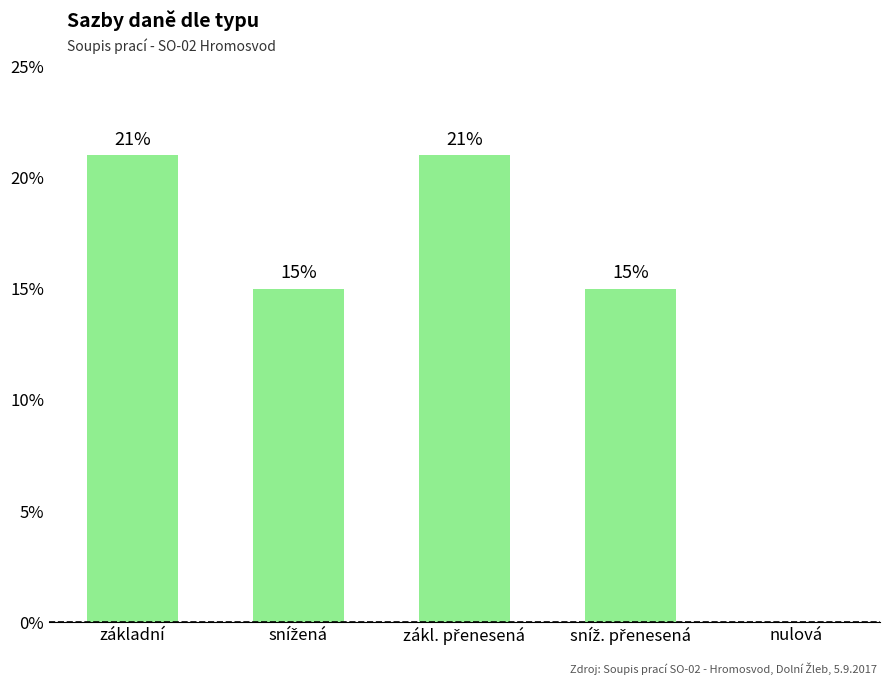

Reading left to right, extract all data points from this chart.

základní=0.2	snížená=0.1	zákl. přenesená=0.2	sníž. přenesená=0.1	nulová=0.0